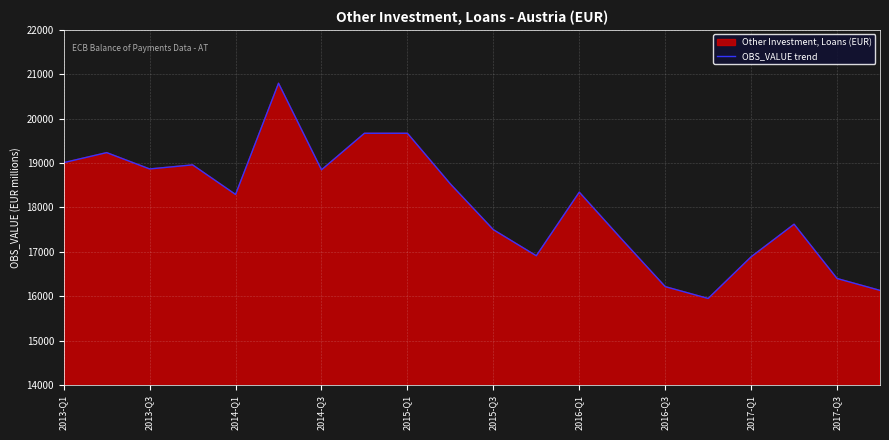

What is the smallest value displayed?

15950